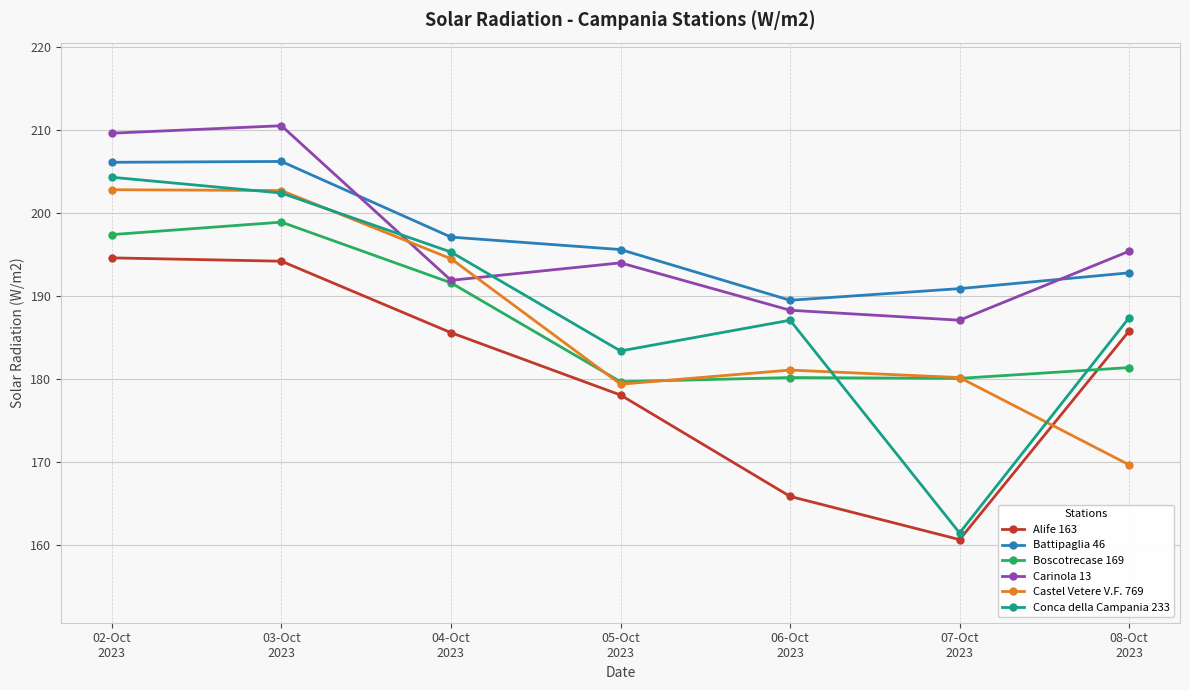

At which label does Boscotrecase 169 first exceed 181?

02-Oct
2023